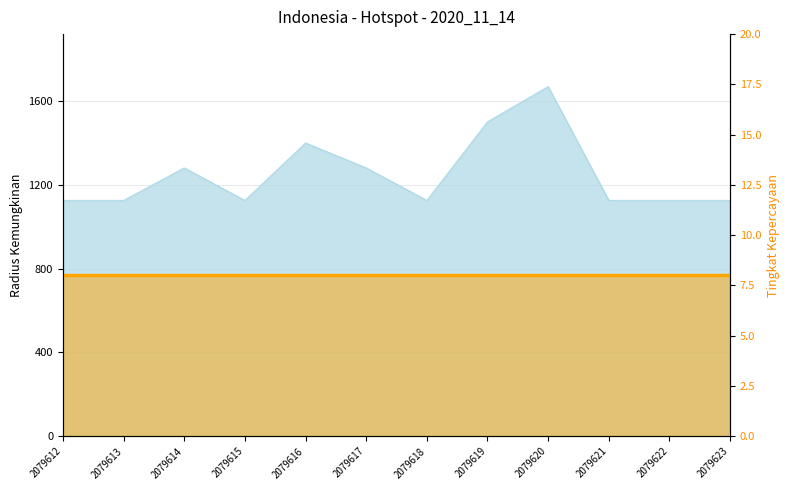

What is the value of the 5th point from the left?

1399